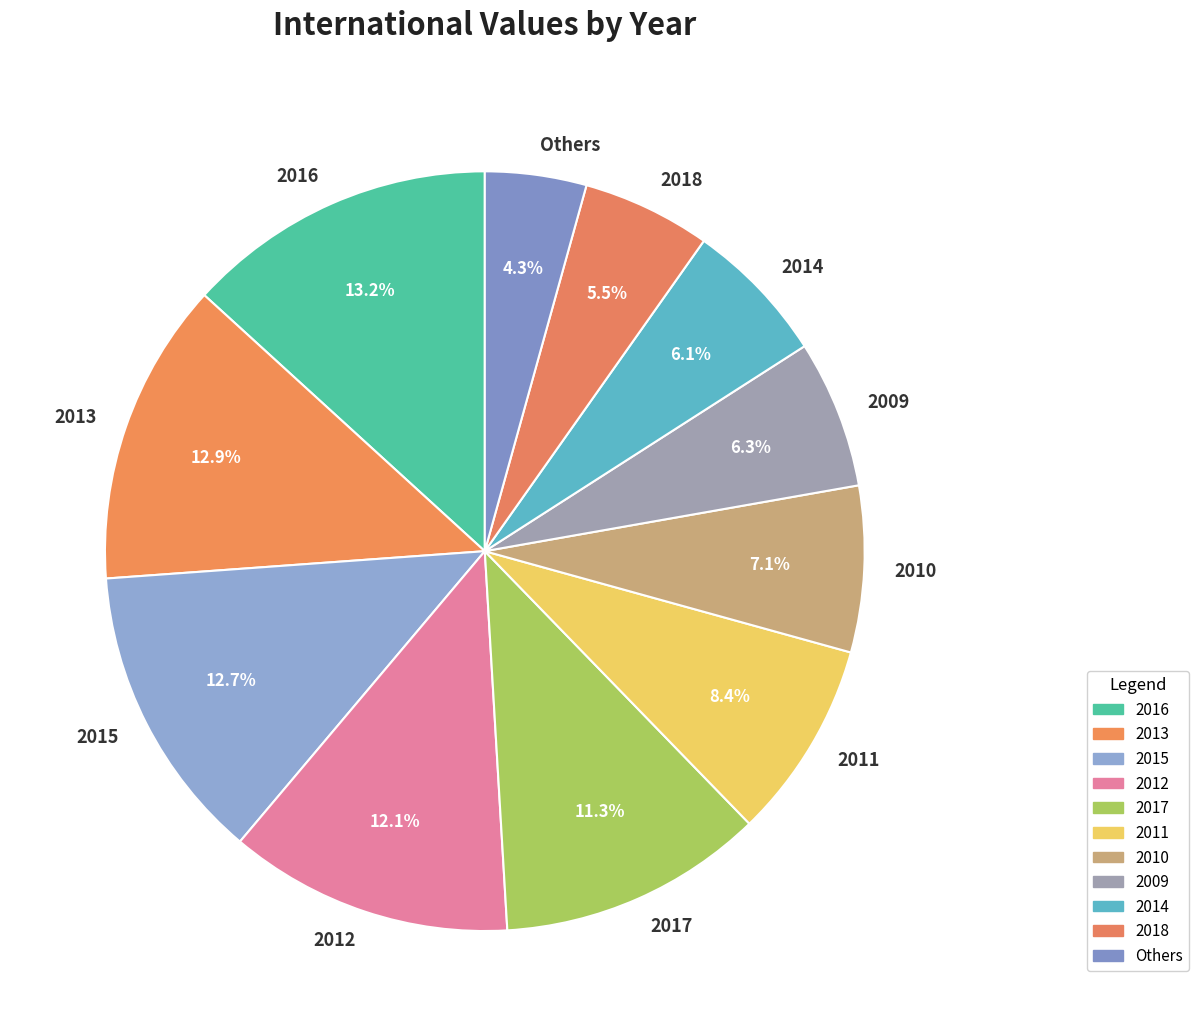

What percentage do 2014 and 2018 together represent?

11.6%